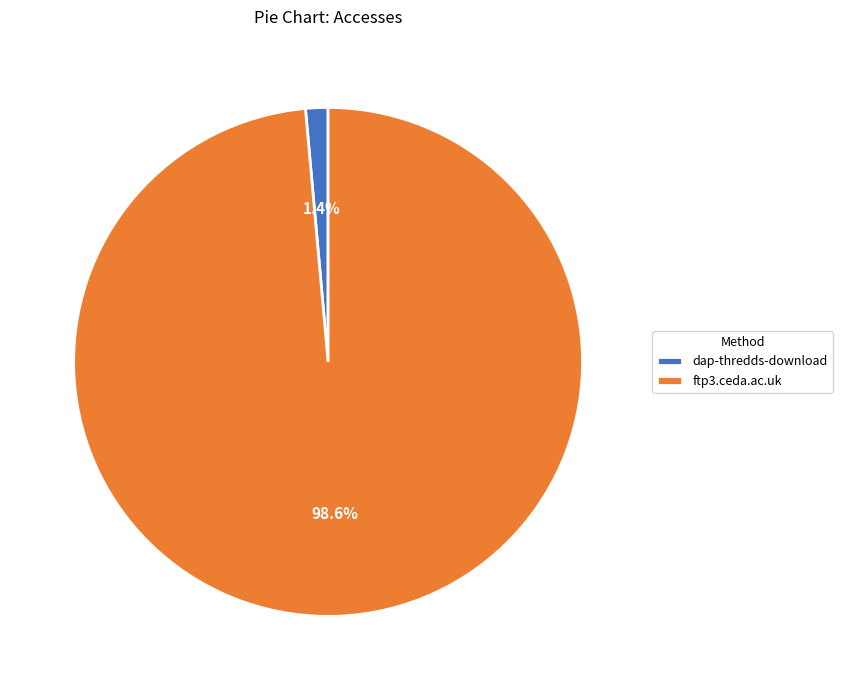

To the nearest percent, what is the difference between the dap-thredds-download and ftp3.ceda.ac.uk slice percentages?

97%